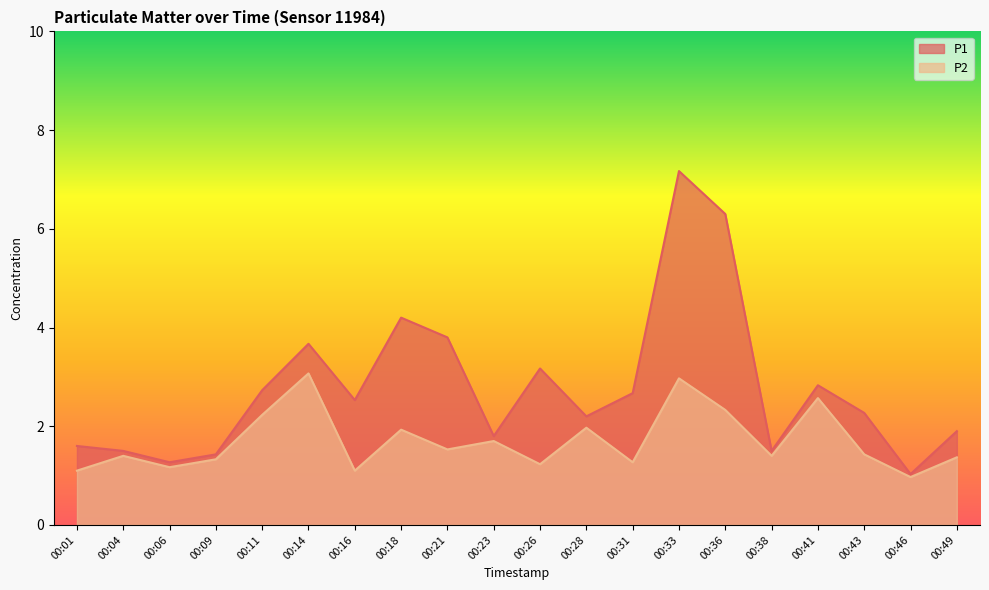

Is it true that P2 equals 2.2 at 00:11?

True